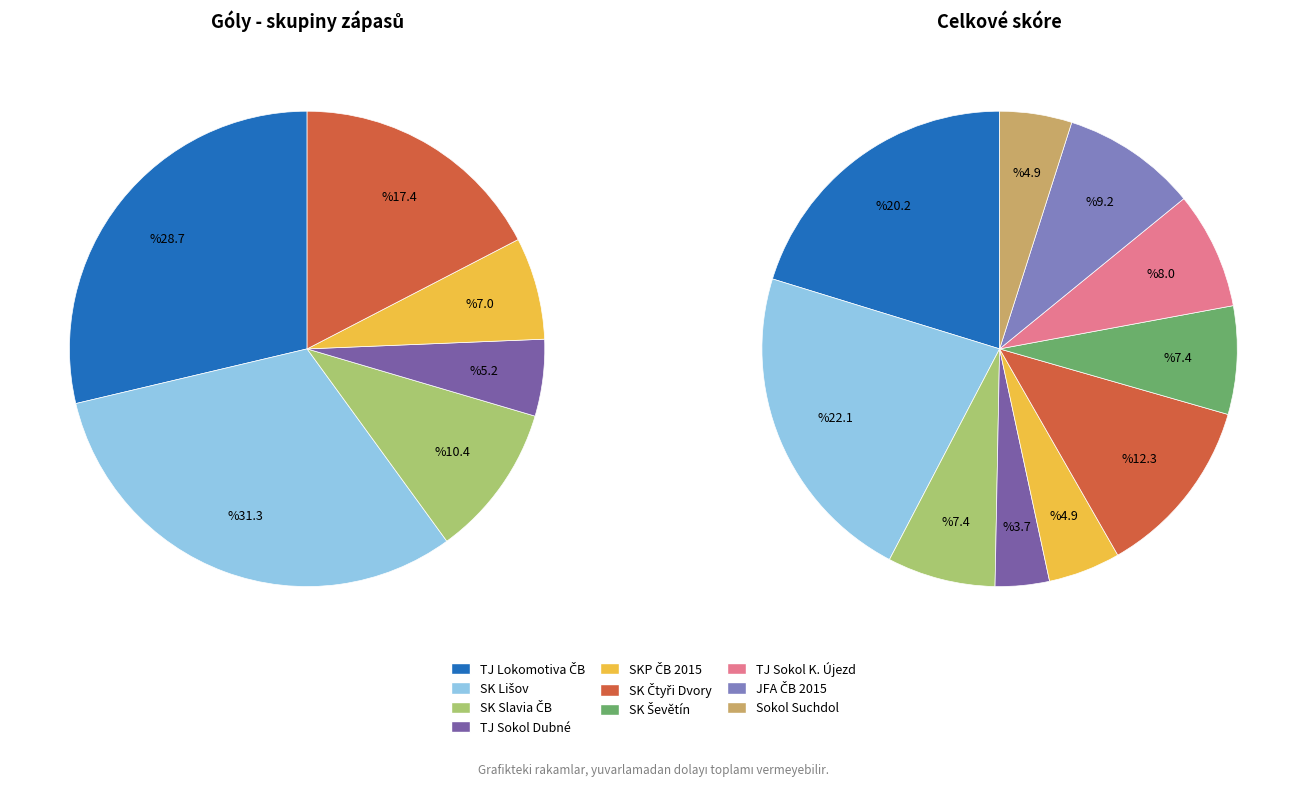

What percentage is NOT represented by JFA ČB 2015?

90.8%